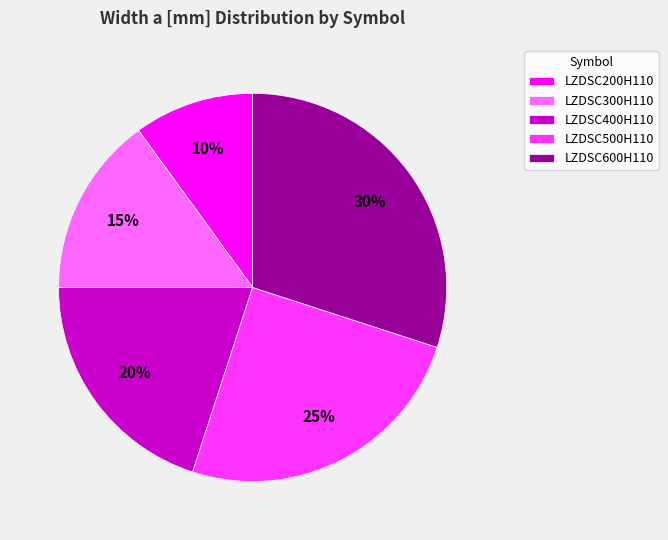

True or false: LZDSC600H110 accounts for 18% of the total.

False